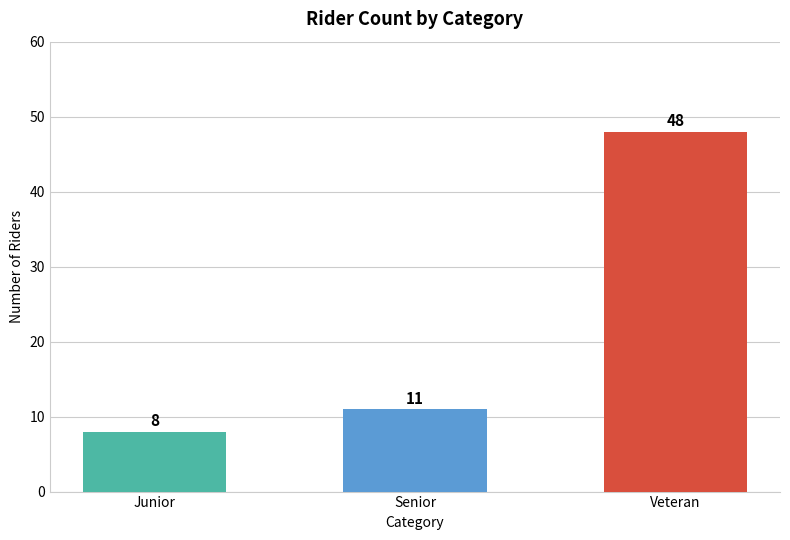

The chart shows a value of 16 at Senior. True or false?

False